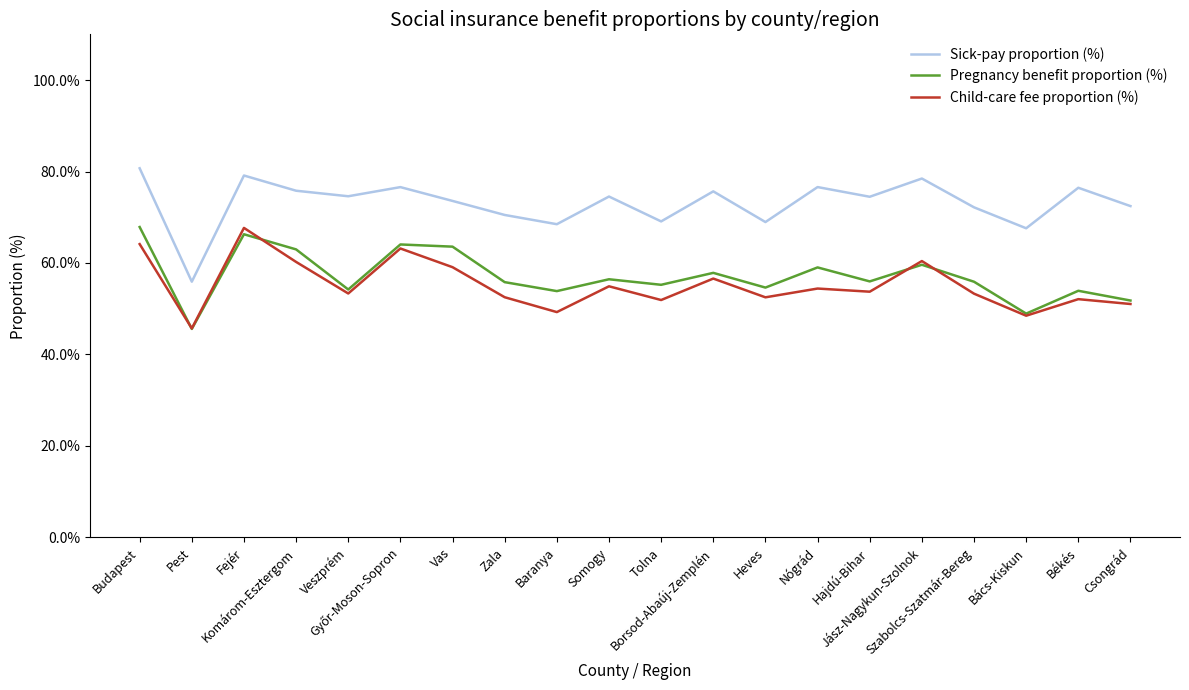

What are all the series names shown in the legend?

Sick-pay proportion (%), Pregnancy benefit proportion (%), Child-care fee proportion (%)